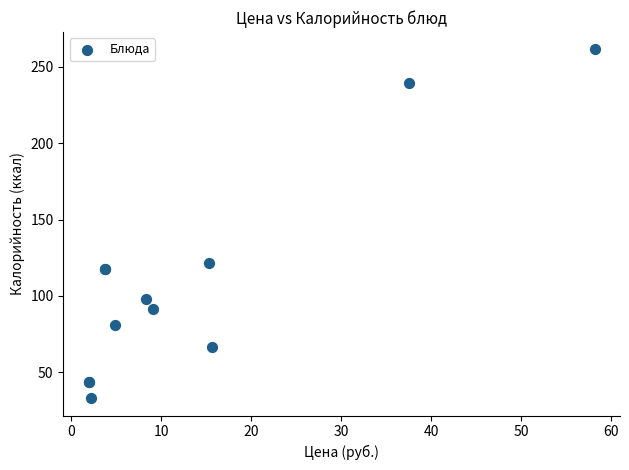

What Y value in the scatter plot is closest to 147?

121.9